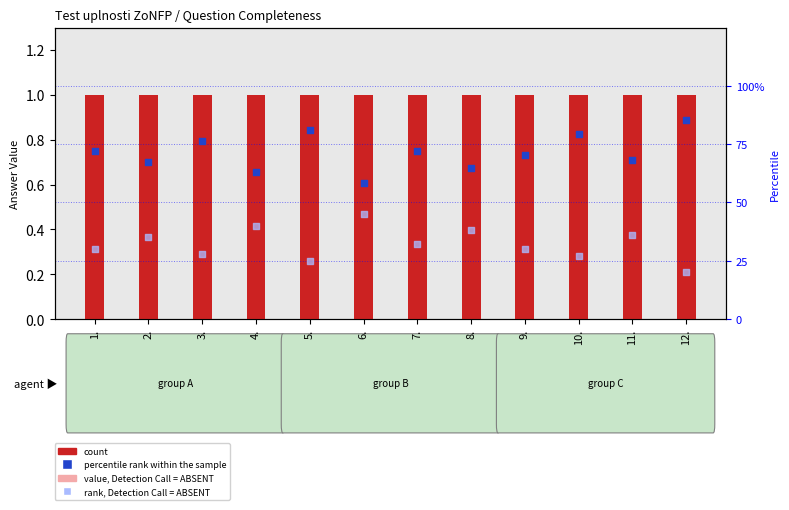

Which series contains the lowest Y value?

rank, Detection Call = ABSENT